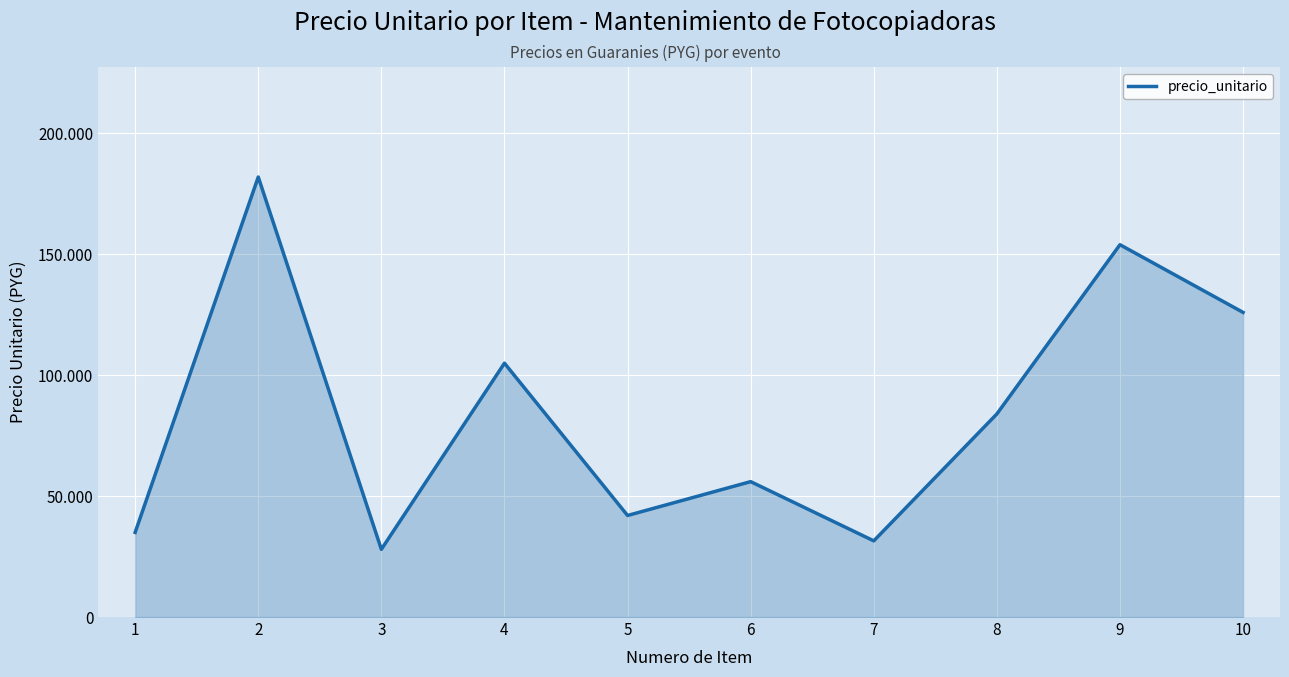

Does the chart have visible grid lines?

Yes